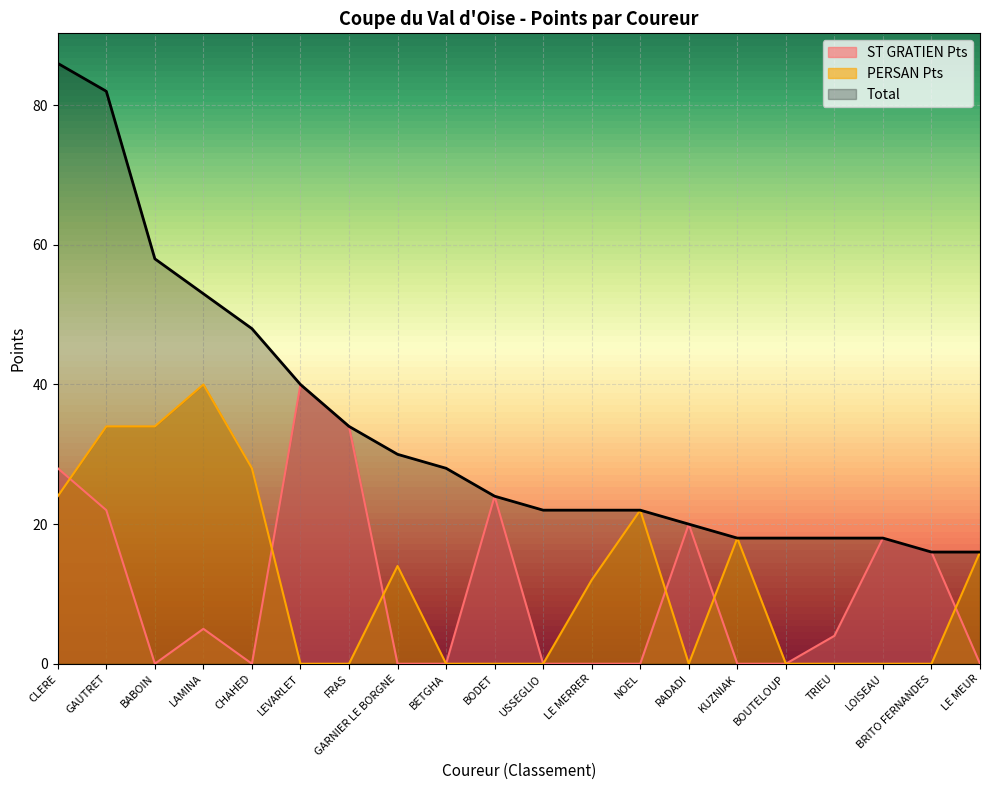

What position from the left is NOEL?

13